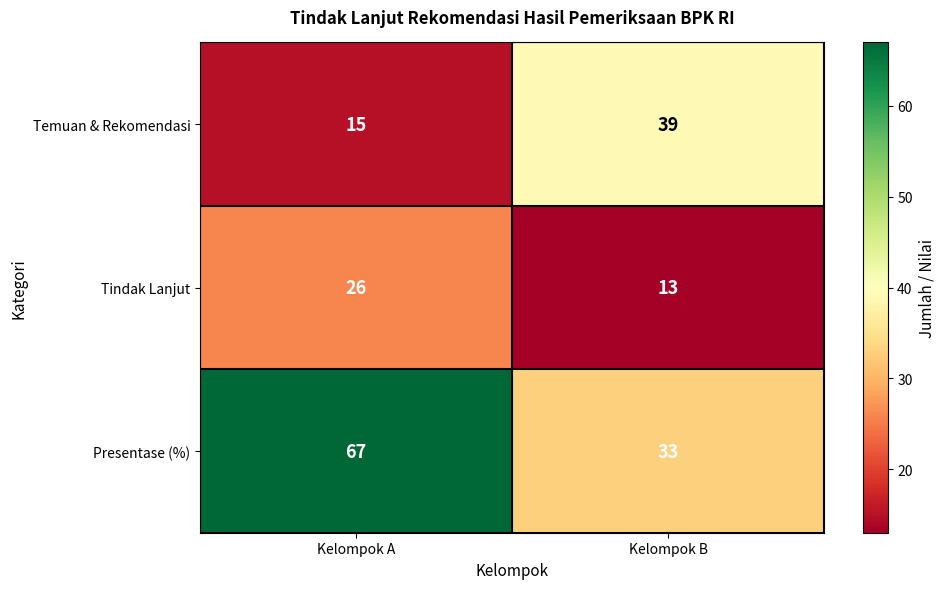

Count the number of data series in this chart.

3